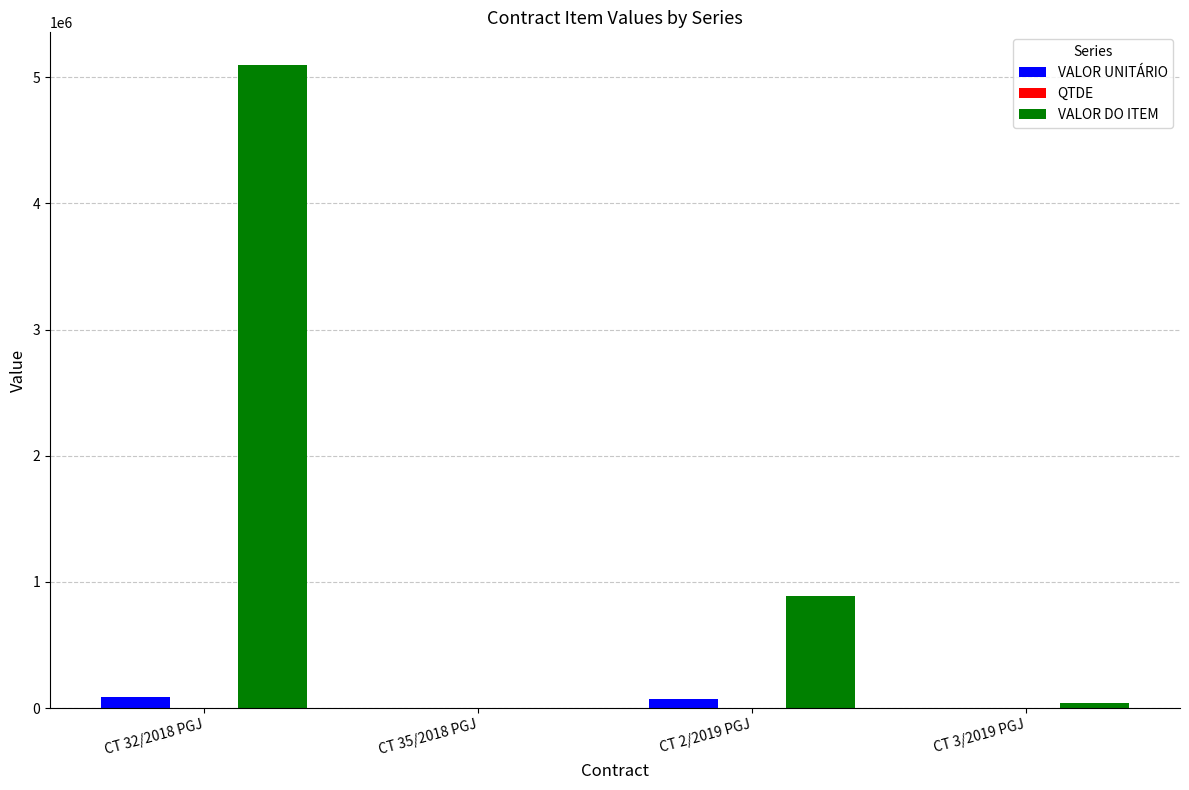

At which category does the chart reach its peak across all series?

CT 32/2018 PGJ